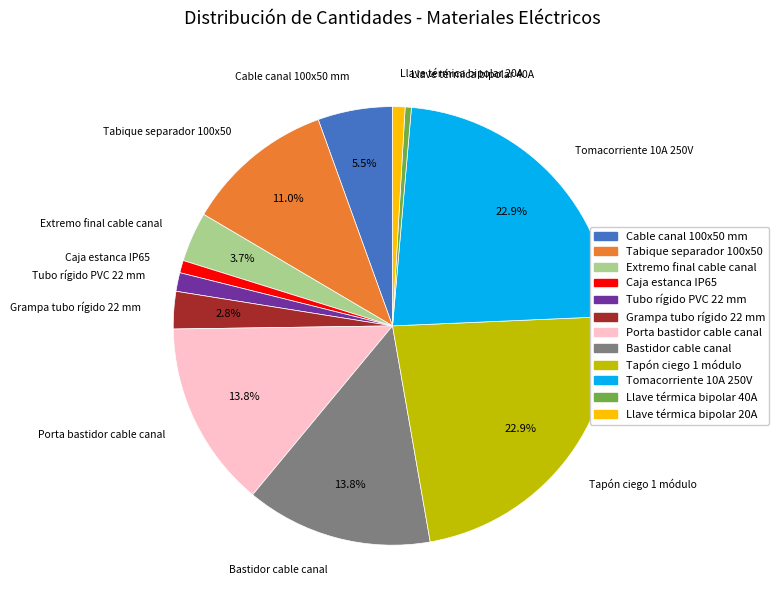

Is it true that Tapón ciego 1 módulo is 12% of the pie?

False